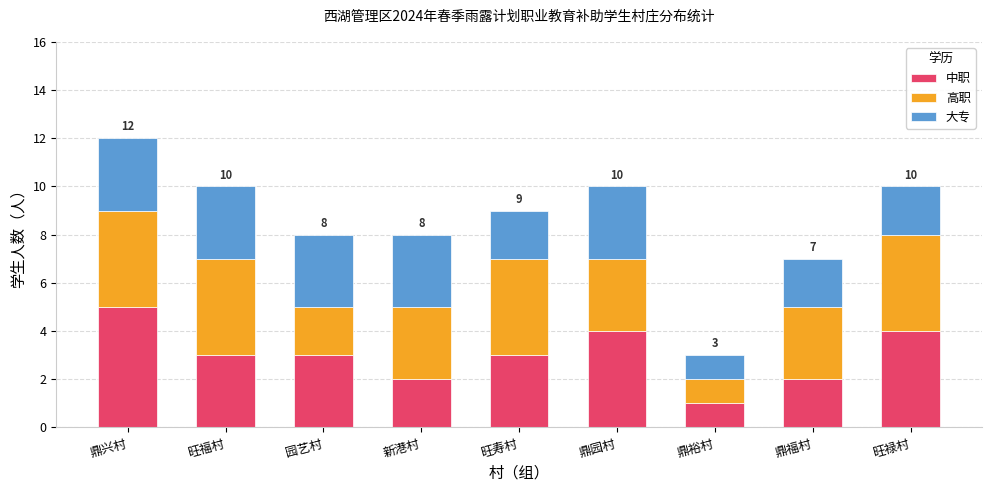

What is the difference between the second highest and minimum values in the 中职 series?

3